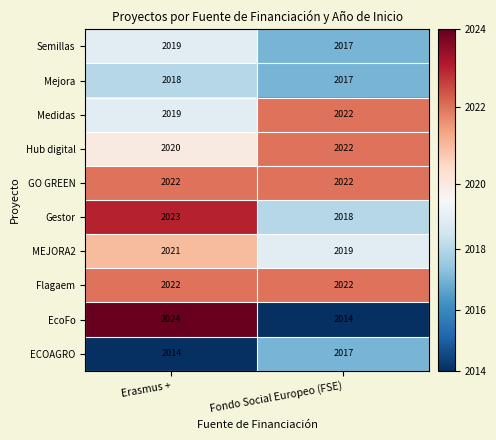

How many data points does each series have?

2